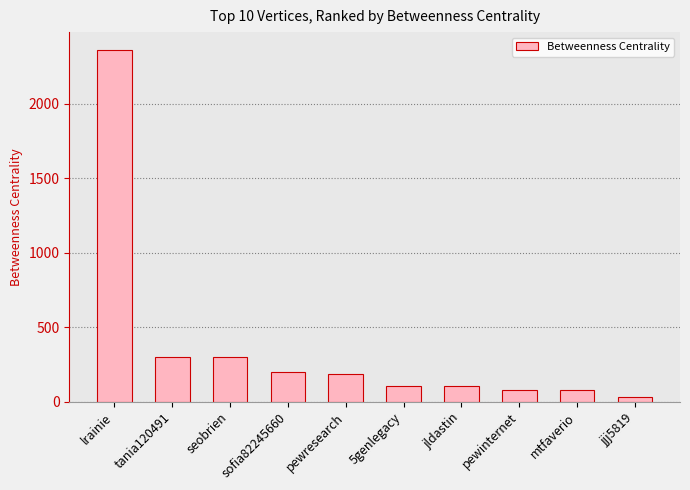

What is the approximate value at pewinternet?

80.7